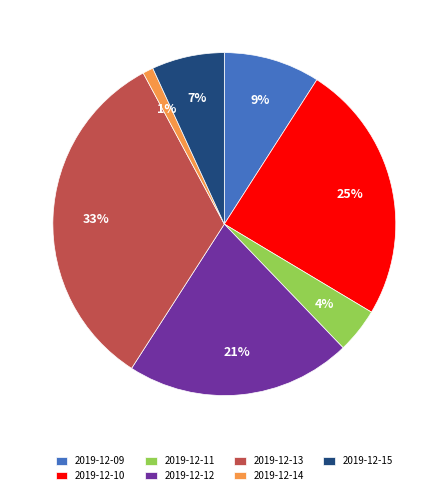

Between 2019-12-14 and 2019-12-13, which is larger?

2019-12-13